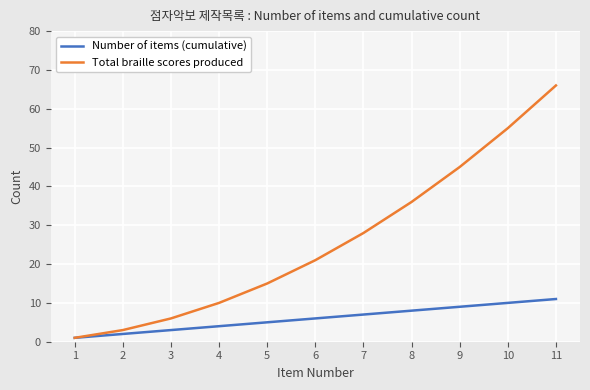

Count the Number of items (cumulative) values in the range 3 to 9.

7